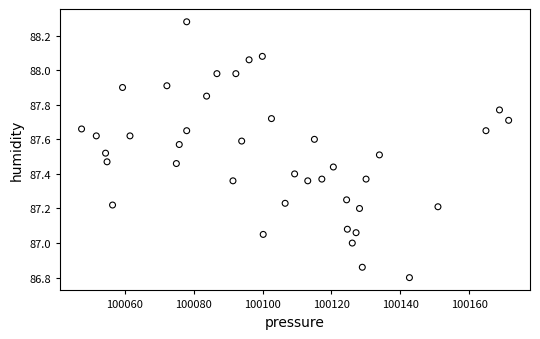

What is the range of X values (max minus min)?

124.0